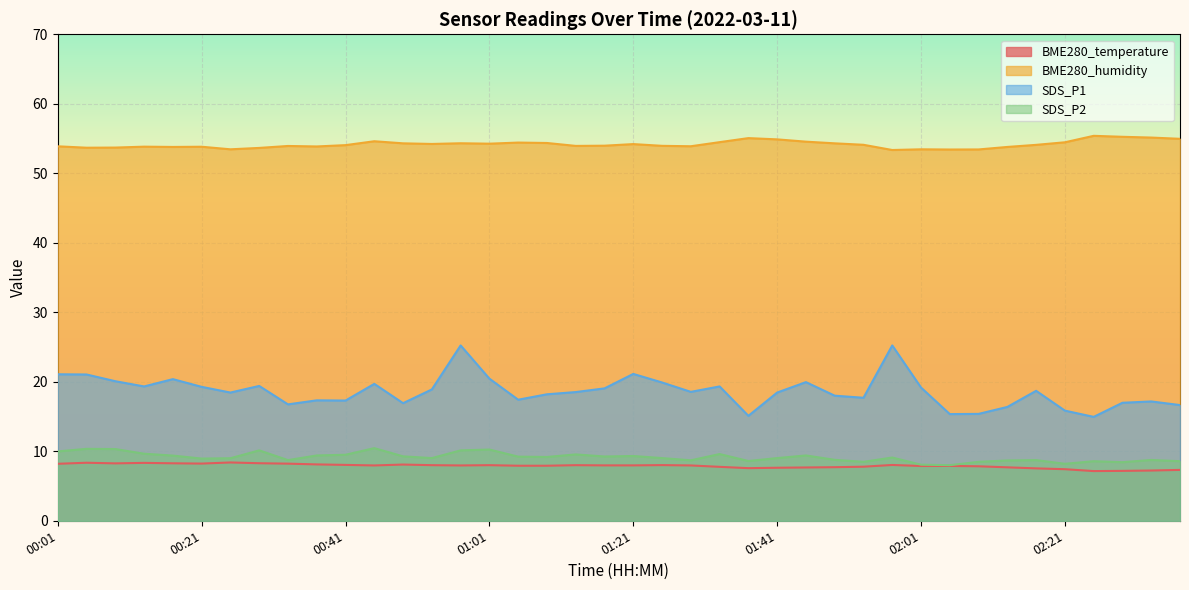

Does the chart display data point markers on the line(s)?

No